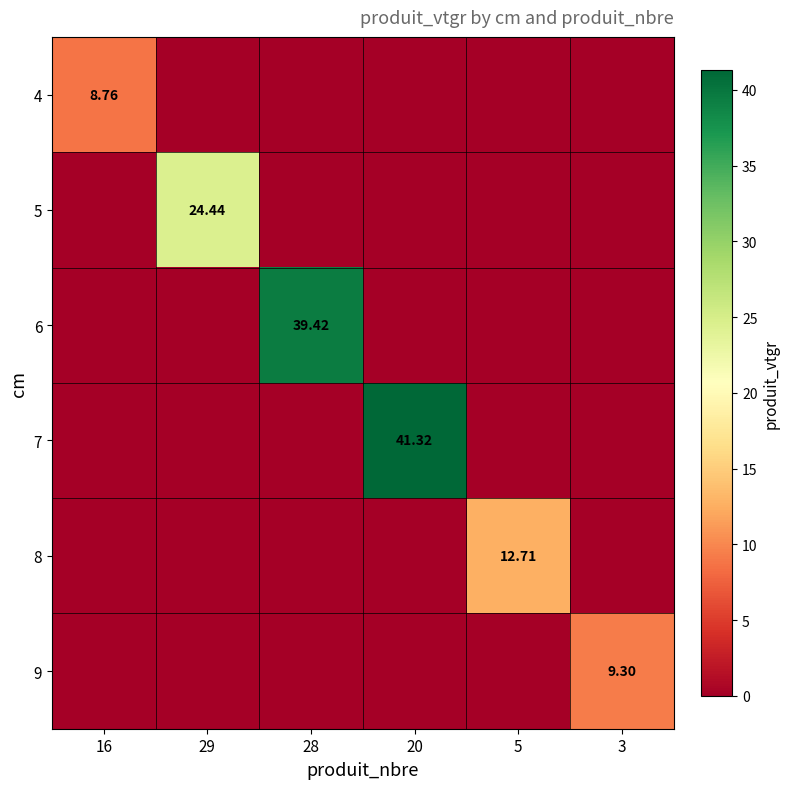

True or false: 8 has a value of 0.0 at 16.

True